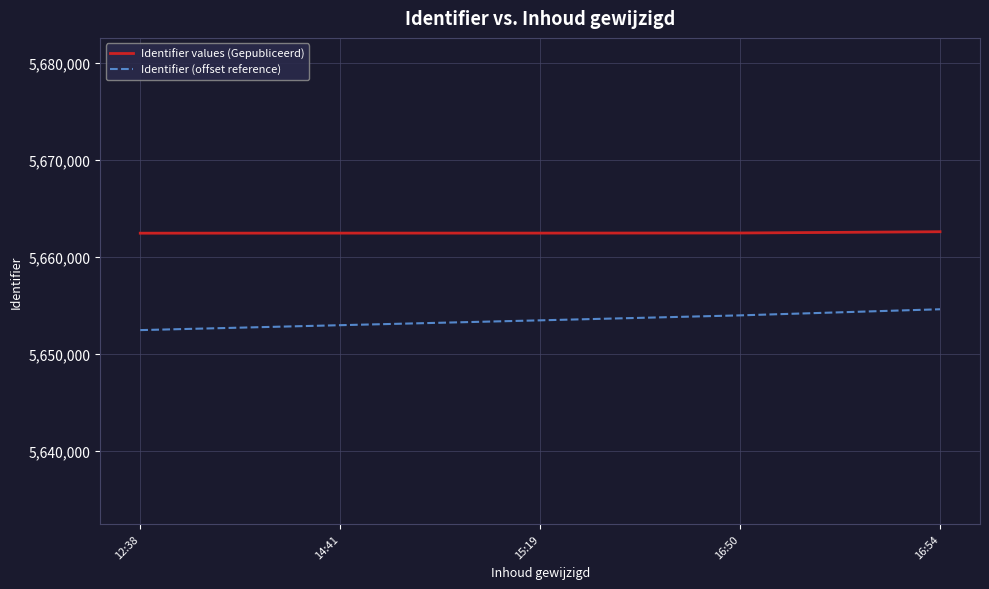

What is the minimum value for Identifier values (Gepubliceerd)?

5662426